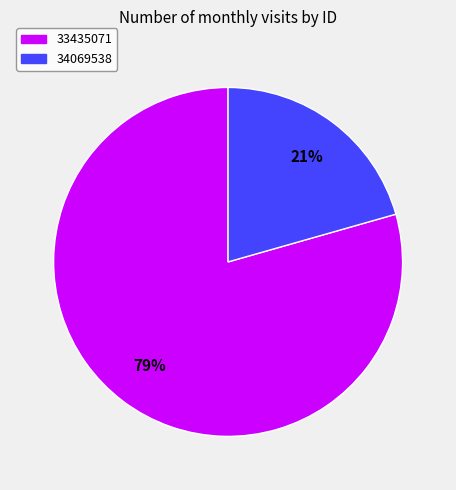

What percentage is the 34069538 slice, to the nearest percent?

21%